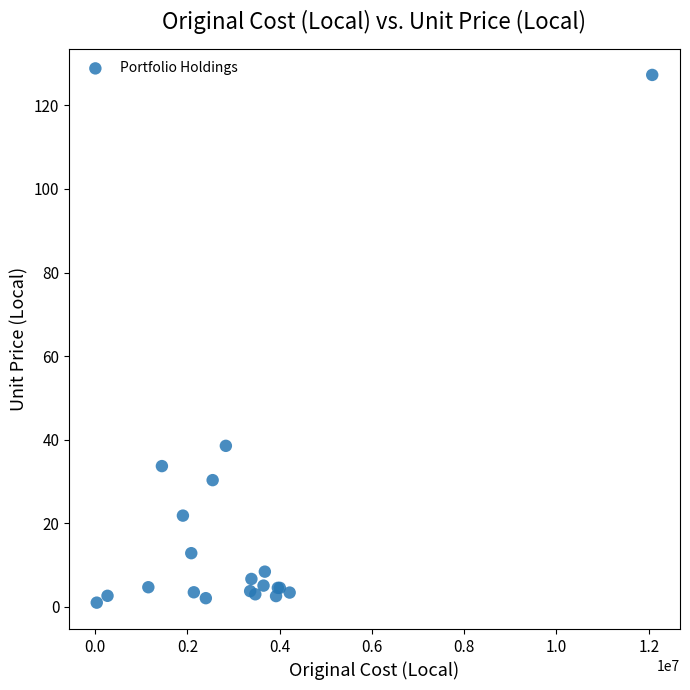

What Y value in the scatter plot is closest to 64?

38.5